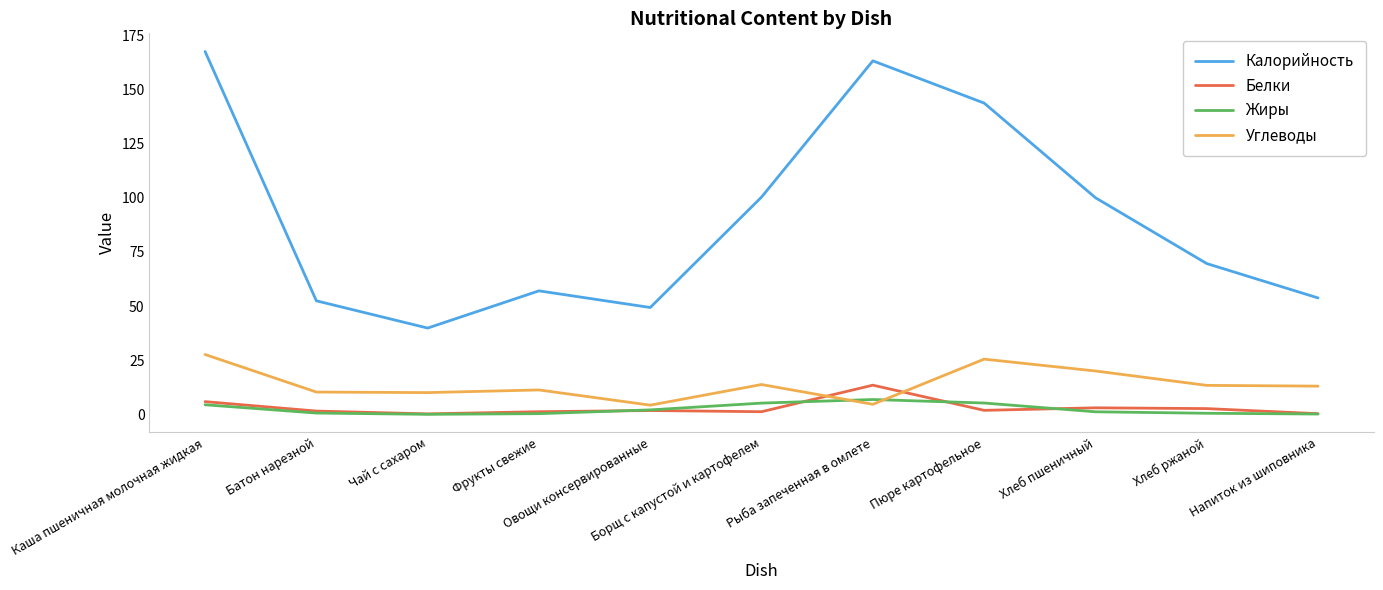

Which series has the largest range (max minus min)?

Калорийность